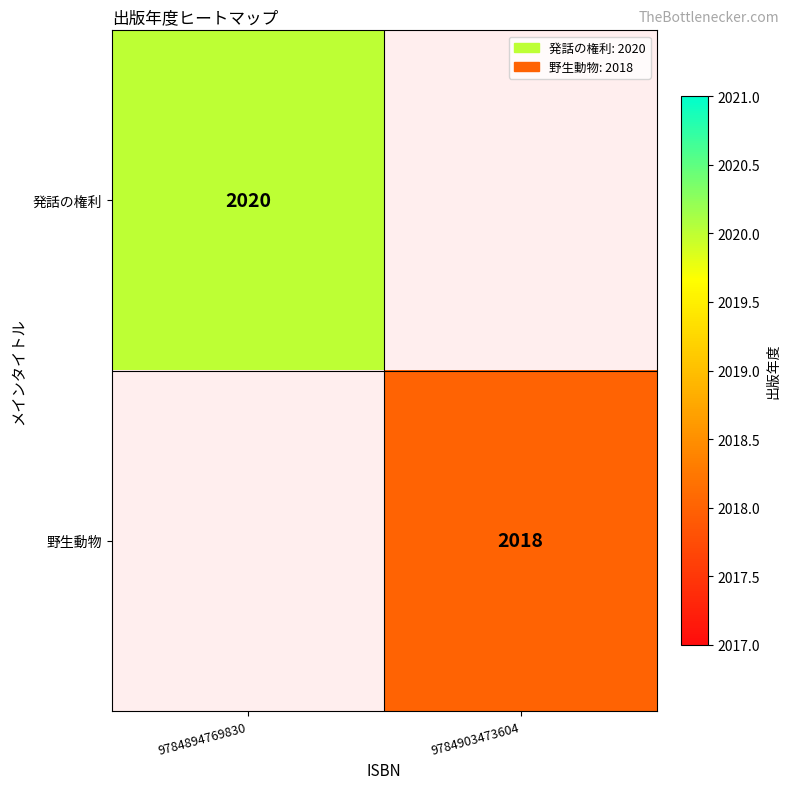

Is it true that 野生動物 equals 3475 at 9784903473604?

False